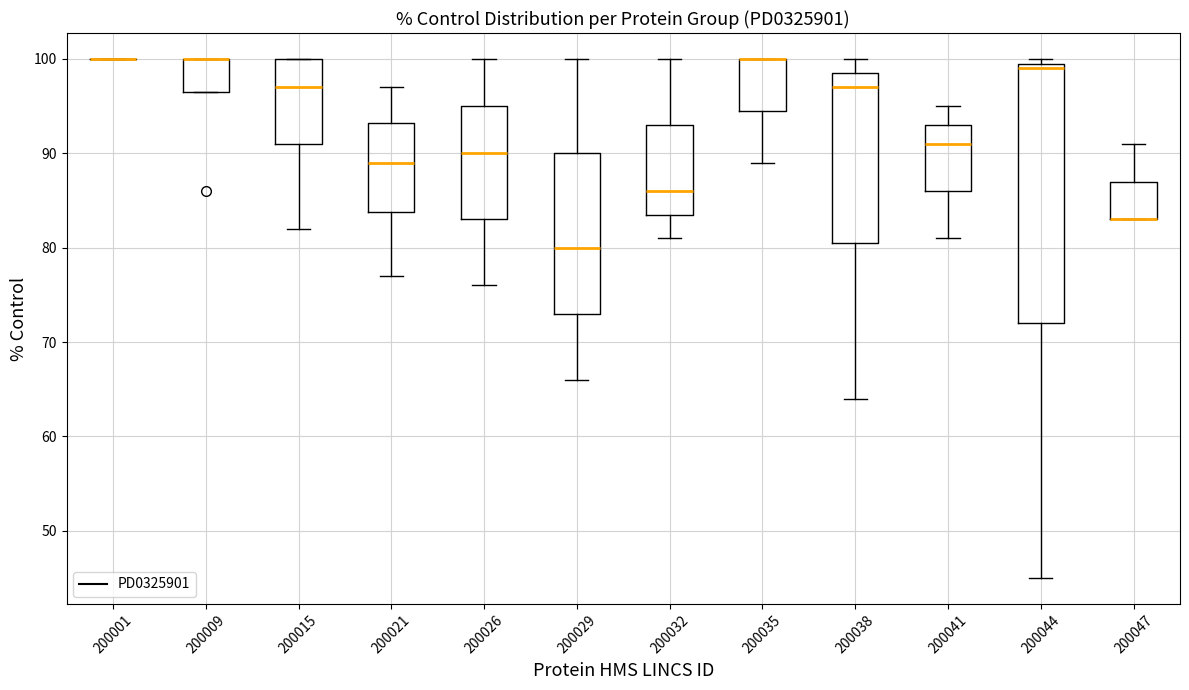

Where is the lower edge of the box at x = 200015 on the y-axis? The values are not printed on the chart, so give them approximately, as read against the axis.

91